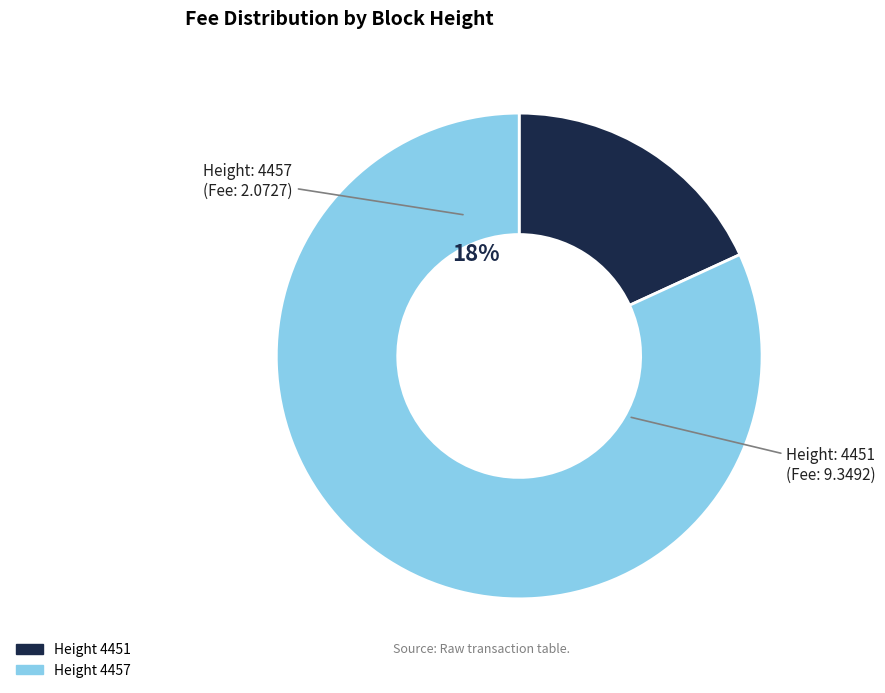

To the nearest percent, what is the average slice percentage?

50%